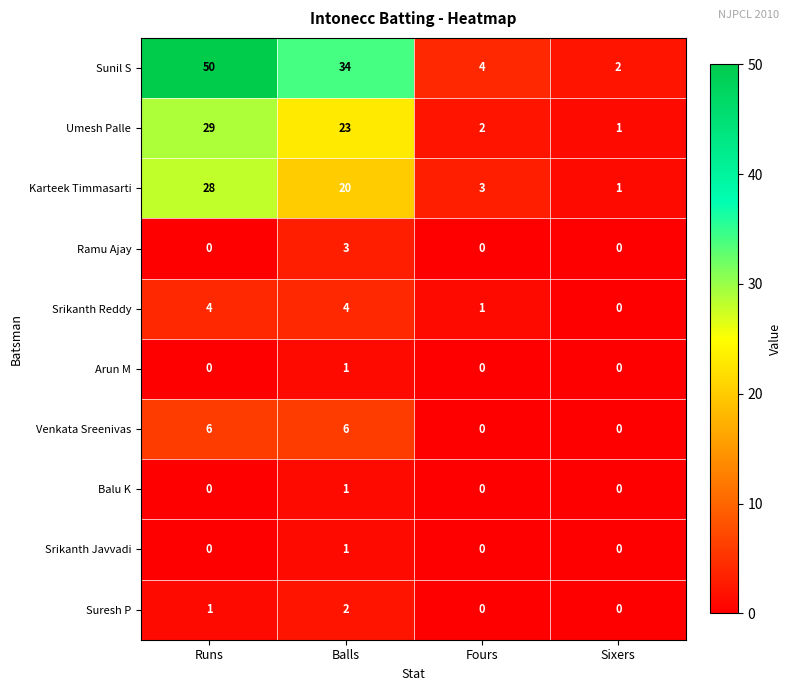

At which category does the chart reach its peak across all series?

Runs